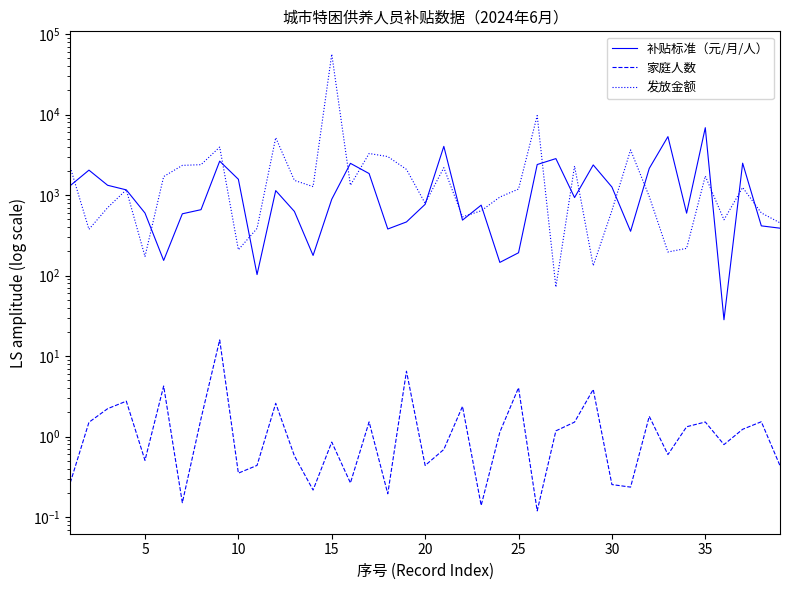

How many data points in 发放金额 are less than 1187?

19